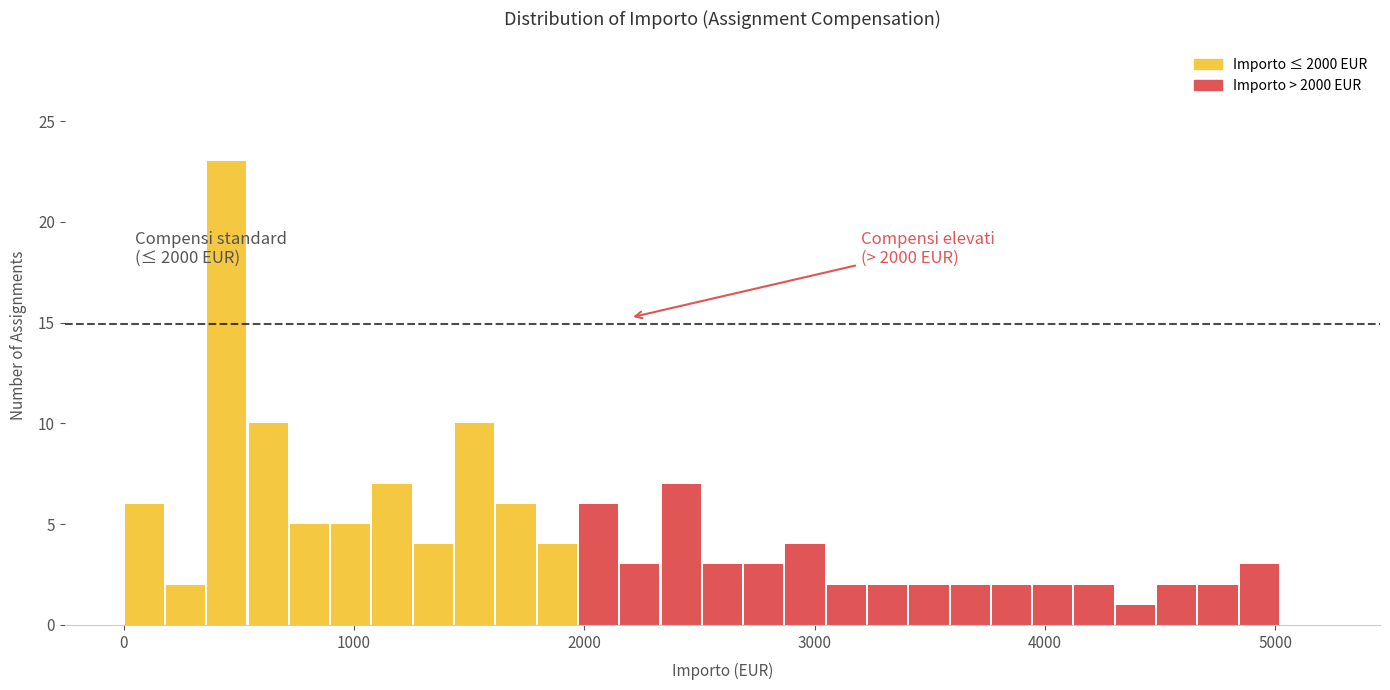

Around what value on the x-axis is the tallest bar? Give the approximate position of its centre, as read against the axis.

400